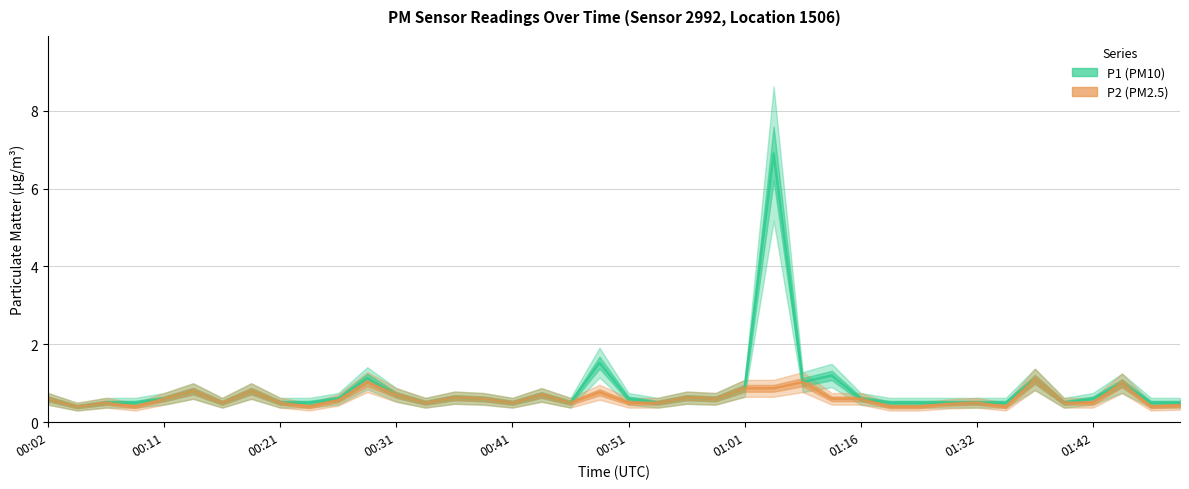

What is the spread (max minus min) of values at 00:31?

0.1